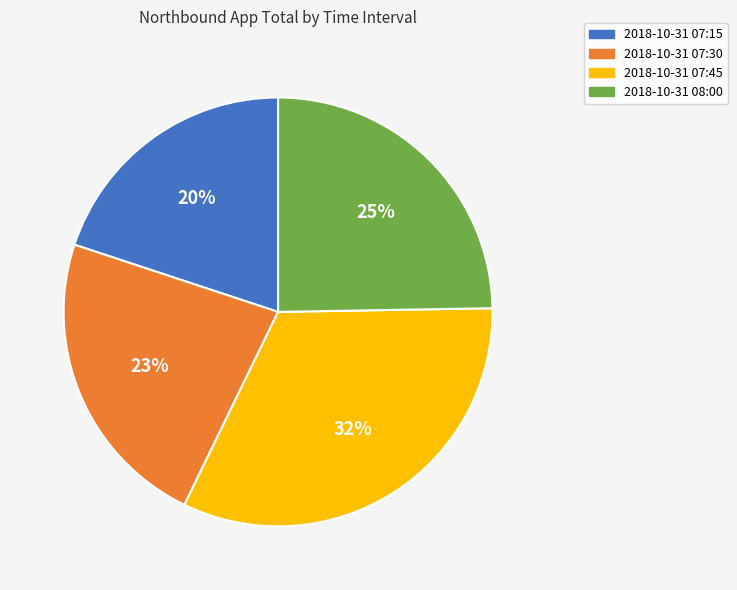

To the nearest percent, what portion does 2018-10-31 07:30 represent?

23%